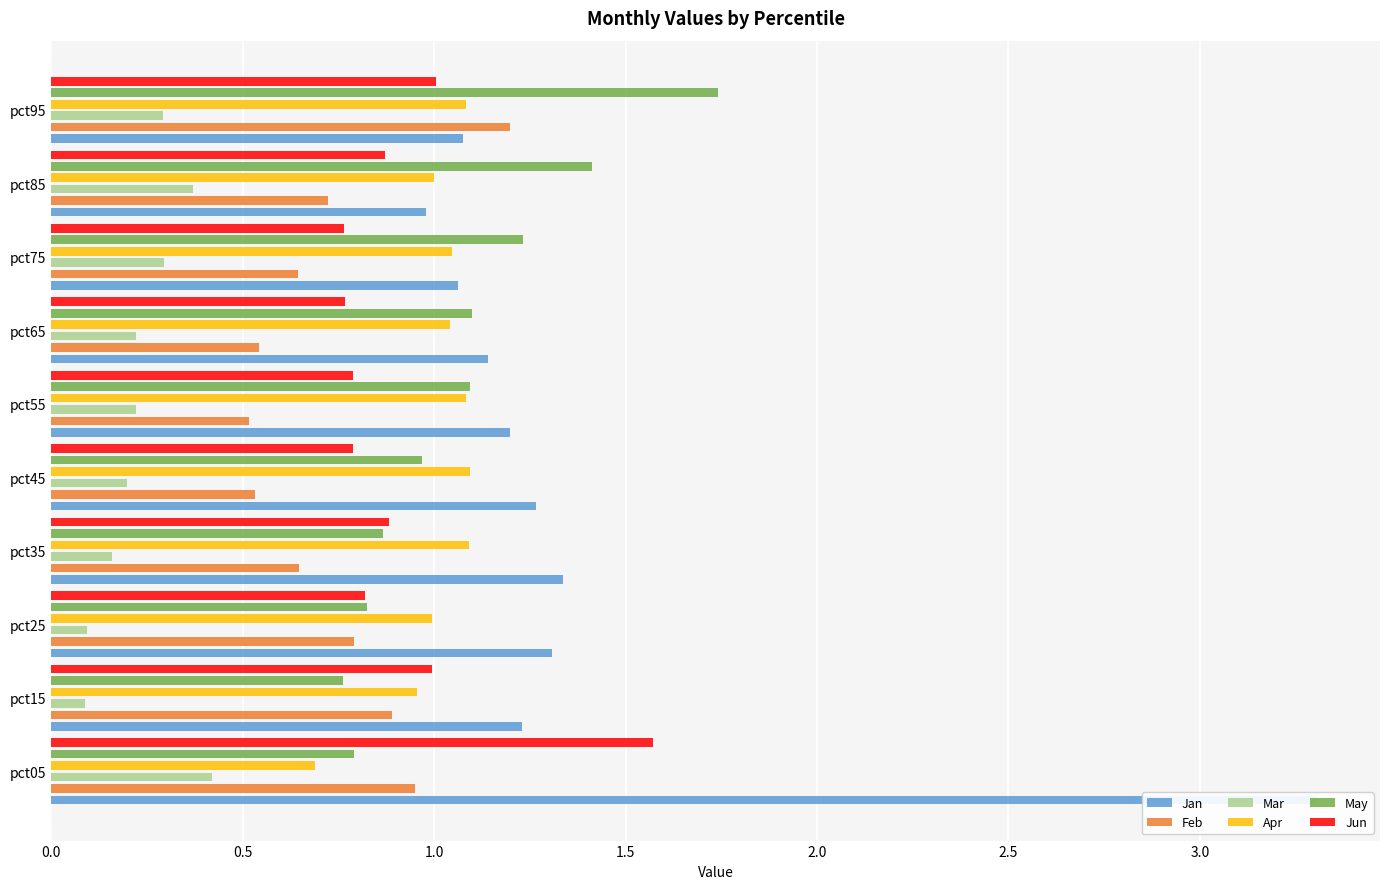

Is it true that Mar equals 0.3 at pct95?

True